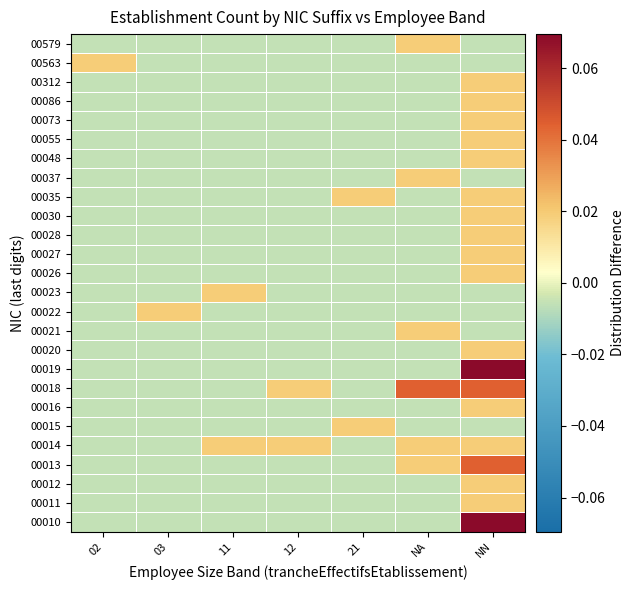

At 21, list the series in order from smallest to largest.

00010, 00011, 00012, 00013, 00014, 00016, 00018, 00019, 00020, 00021, 00022, 00023, 00026, 00027, 00028, 00030, 00037, 00048, 00055, 00073, 00086, 00312, 00563, 00579, 00015, 00035